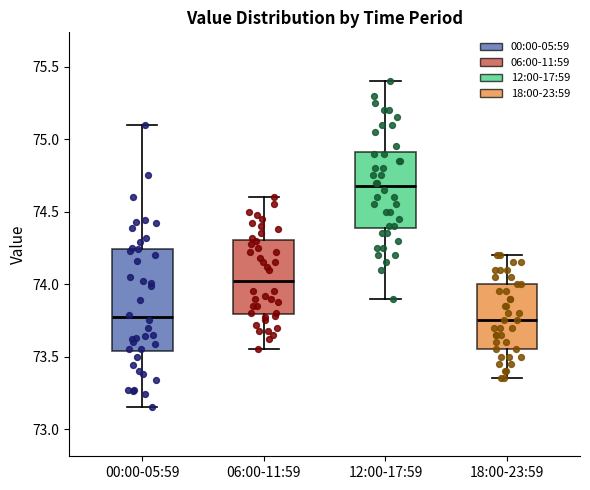

Reading left to right, read every box against the y-axis: the position of its median line, the range the box covers, and the ends of its whiskers. The values are not printed on the chart, so give them approximately, as read against the axis.

00:00-05:59: median 73.75, box 73.55 to 74.25, whiskers 73.15 to 75.10
06:00-11:59: median 74.05, box 73.80 to 74.30, whiskers 73.55 to 74.60
12:00-17:59: median 74.70, box 74.40 to 74.90, whiskers 73.90 to 75.40
18:00-23:59: median 73.75, box 73.55 to 74.00, whiskers 73.35 to 74.20